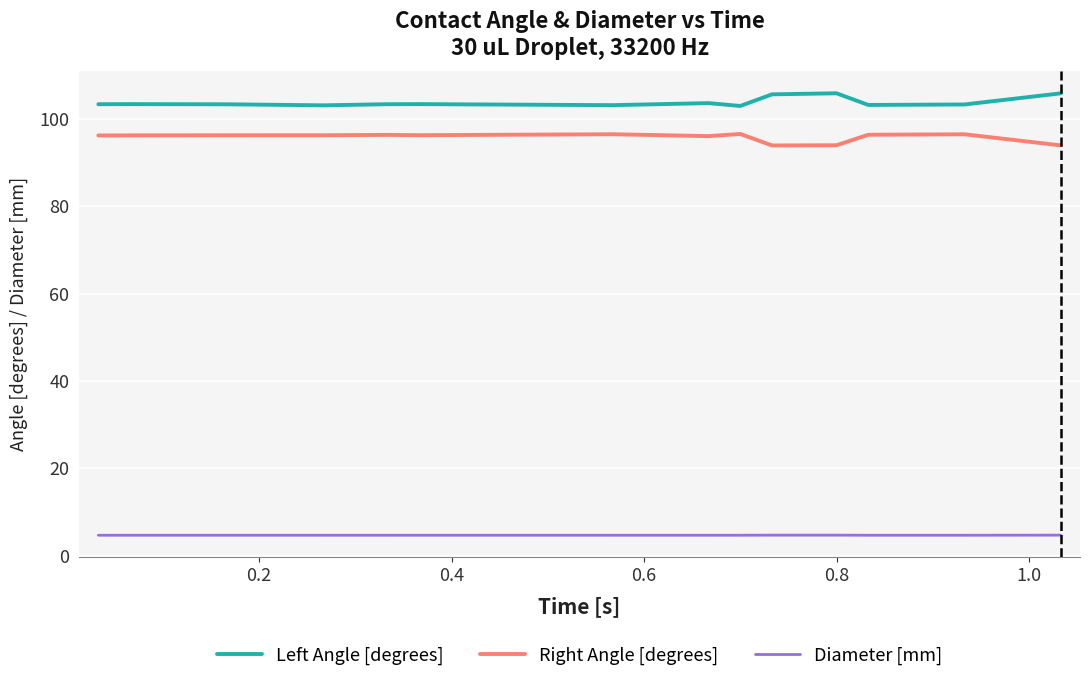

What are all the series names shown in the legend?

Left Angle [degrees], Right Angle [degrees], Diameter [mm]